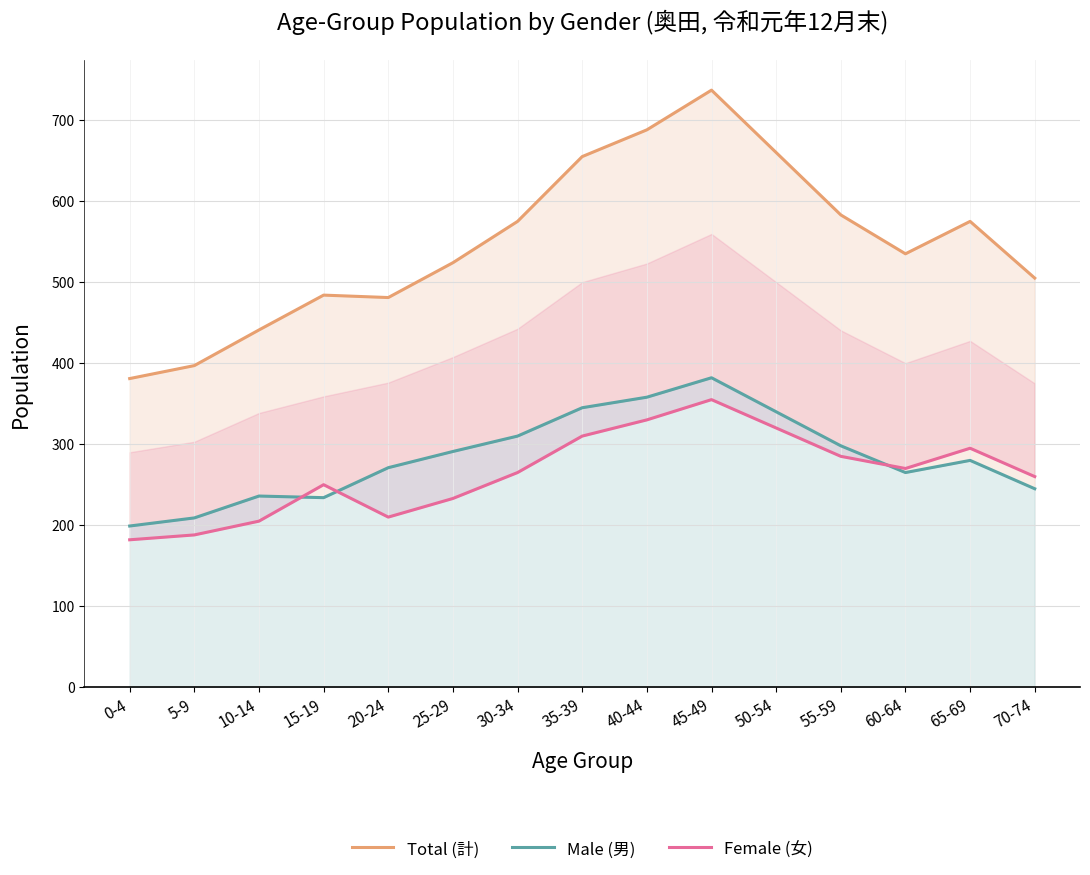

What is the greatest value displayed?

737